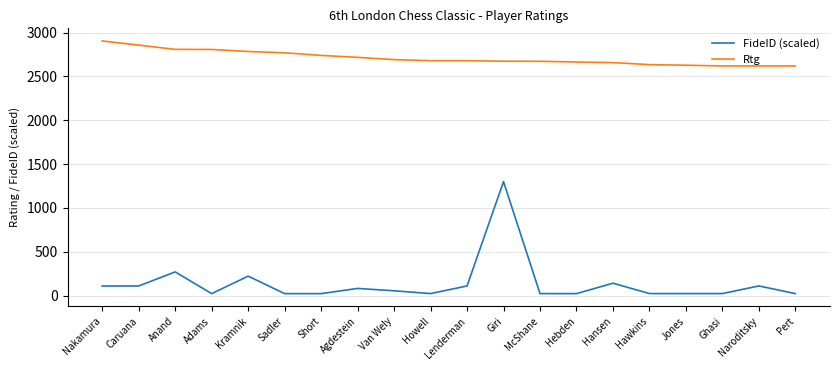

Which series has the largest total across all categories?

Rtg